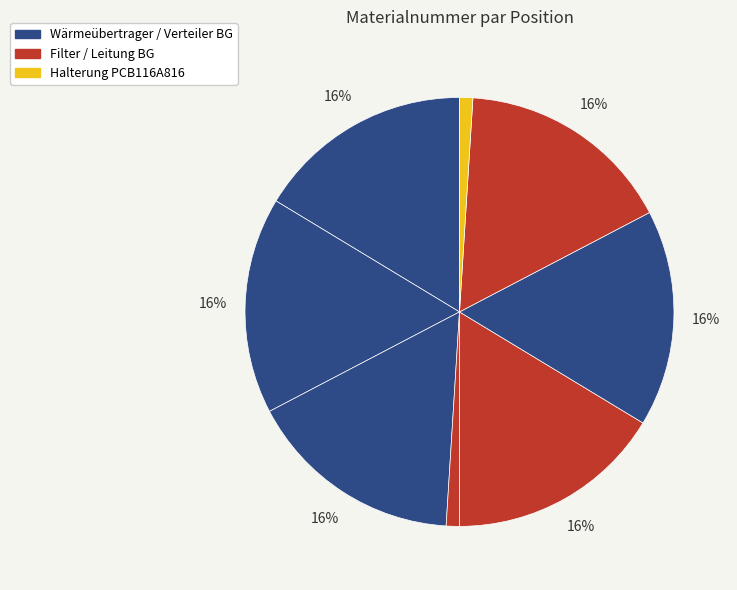

How many segments does this pie chart have?

8